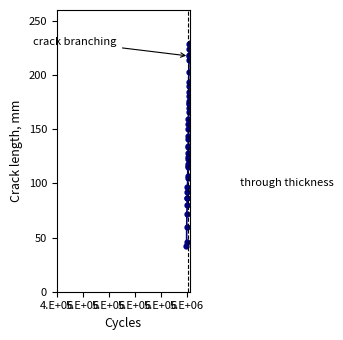

What is the value of the 29th point from the left?

176.0